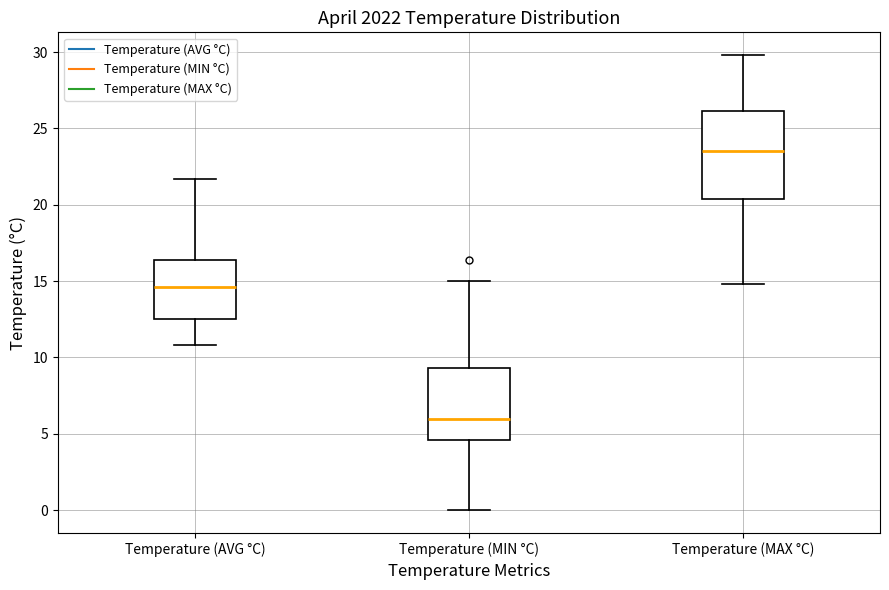

Reading left to right, transcribe this box plot: for each box, give where its median line is, the range the box spans, and where its two whiskers end, as read against the y-axis. The values are not printed on the chart, so give them approximately, as read against the axis.

Temperature (AVG °C): median 14.5, box 12.5 to 16.5, whiskers 11.0 to 21.5
Temperature (MIN °C): median 6.0, box 4.5 to 9.5, whiskers 0.0 to 15.0
Temperature (MAX °C): median 23.5, box 20.5 to 26.0, whiskers 15.0 to 30.0